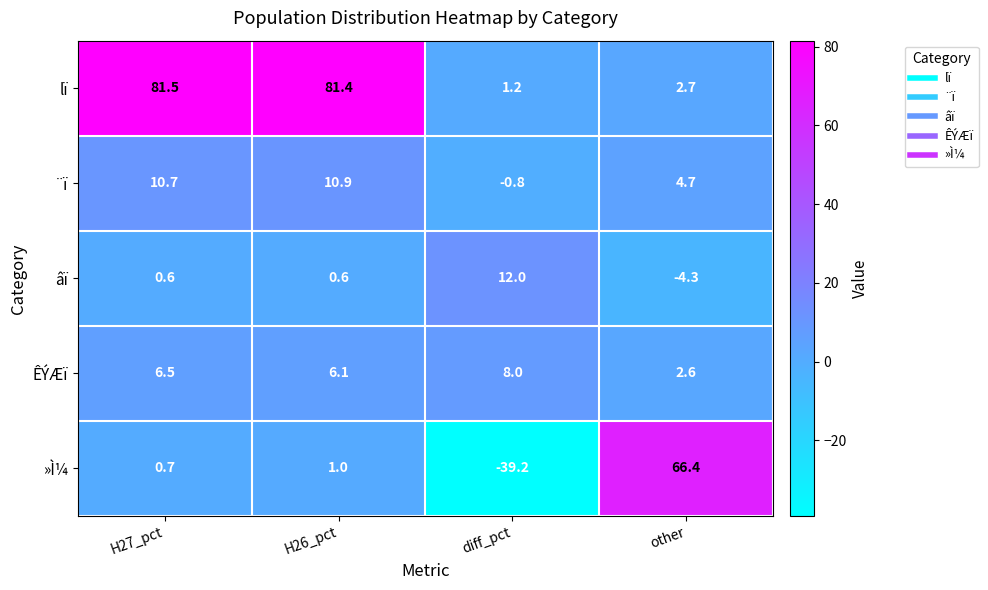

Which label corresponds to the smallest value in the chart?

diff_pct